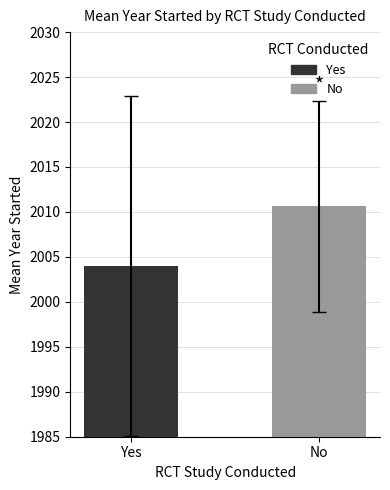

Reading left to right, list all the values displayed in this chart.

2004.0	2010.6